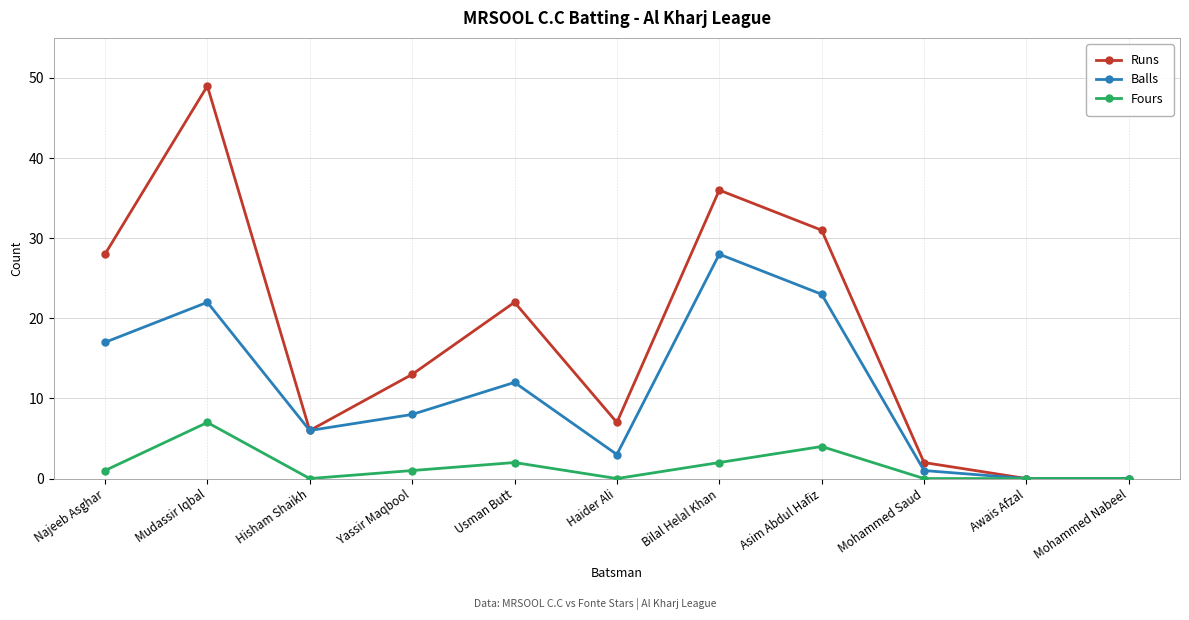

In Runs, how many points are higher than both neighbors (excluding endpoints)?

3